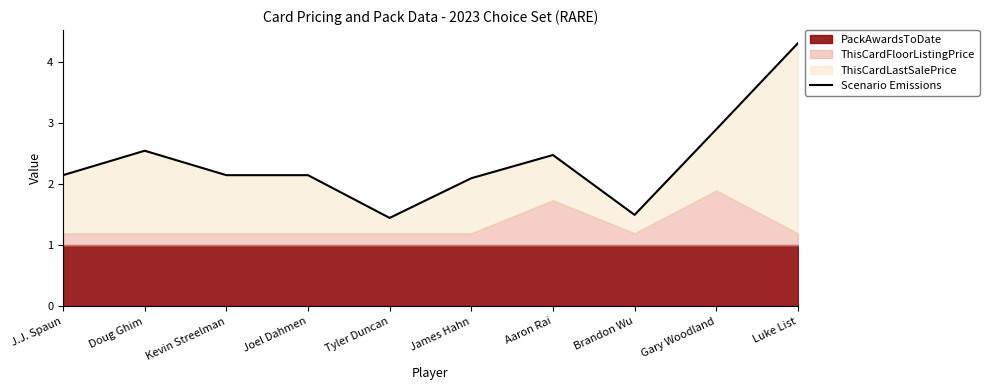

Which category has the lowest value across all series?

Tyler Duncan